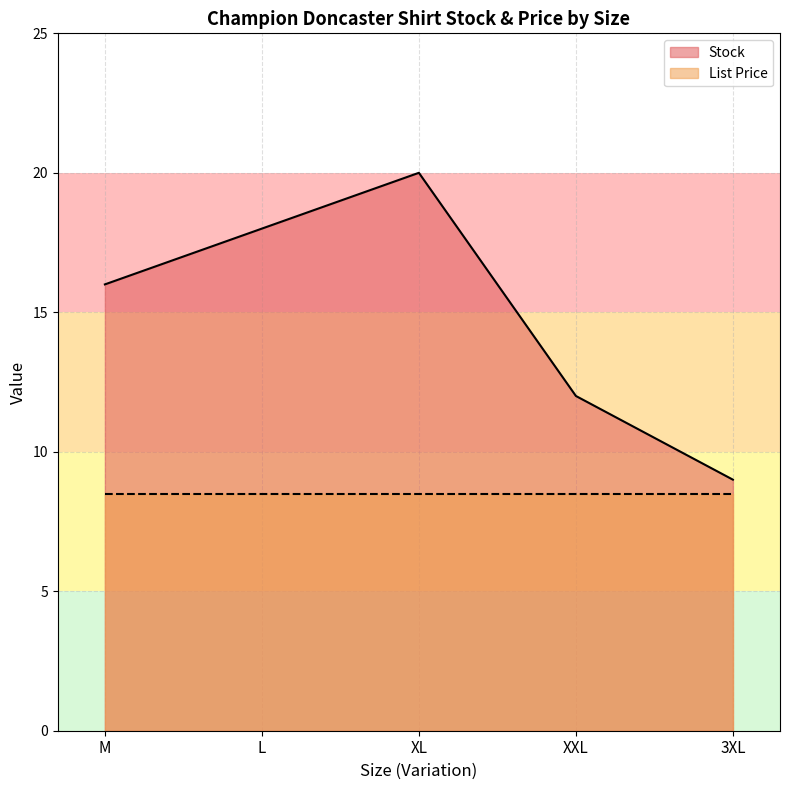

Between 3XL and XL, which is larger?

XL